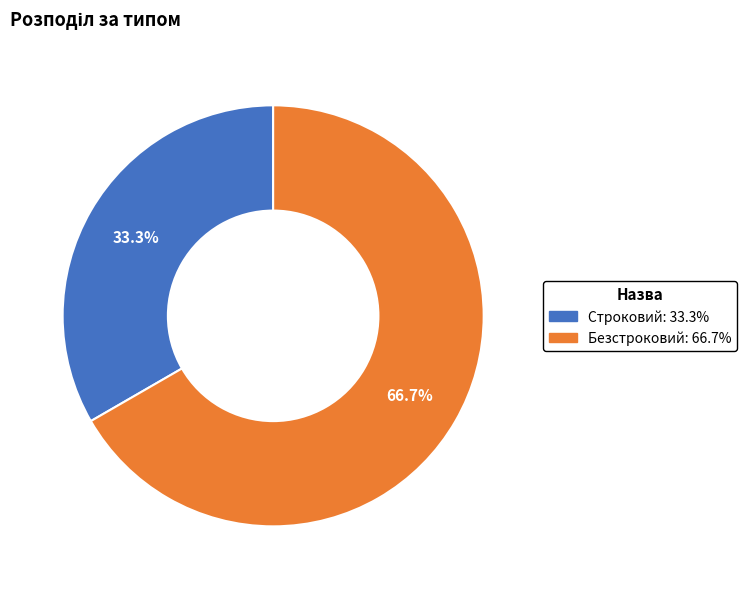

Between Строковий and Безстроковий, which is larger?

Безстроковий